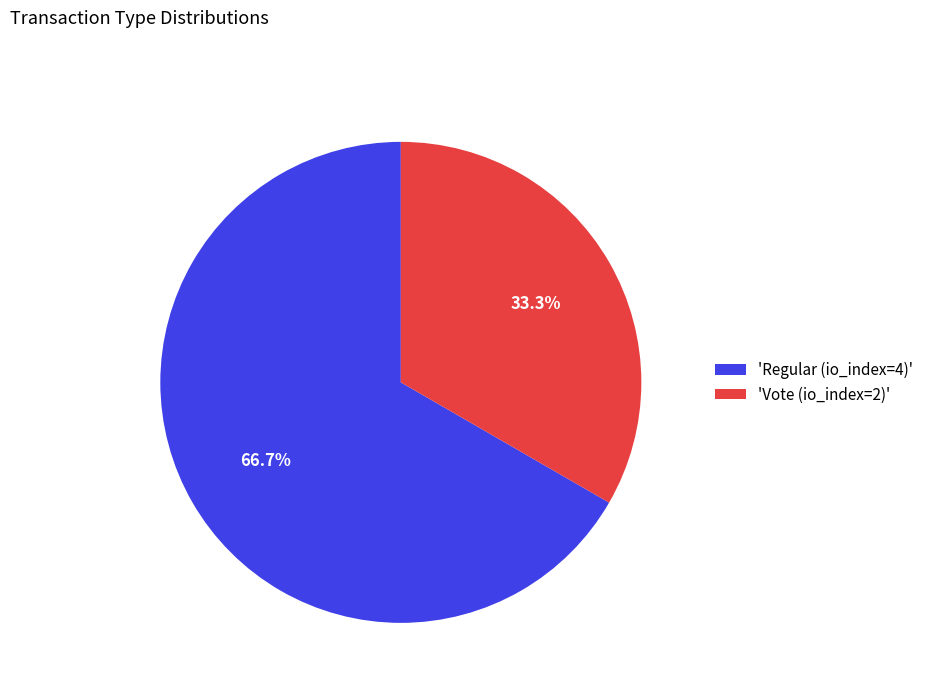

Combined, do 'Vote (io_index=2)' and 'Regular (io_index=4)' account for over 50%?

Yes